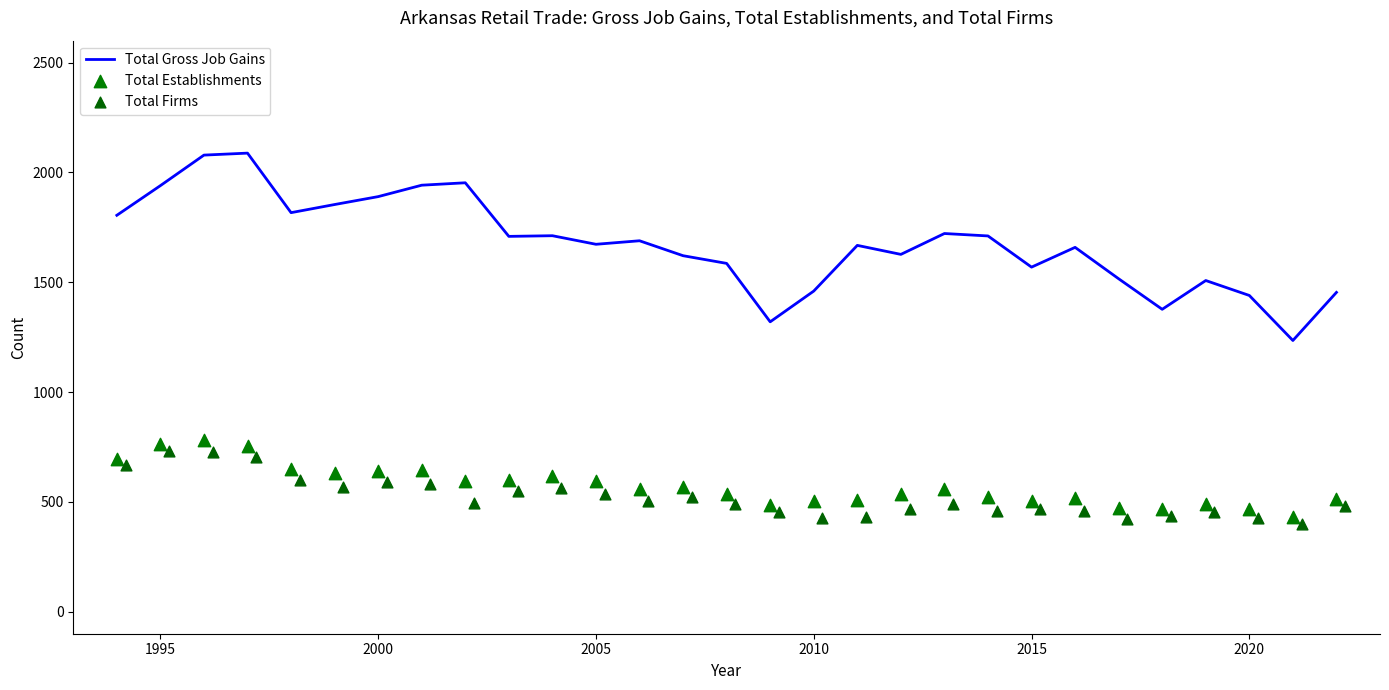

The Total Gross Job Gains series shows 2372 at 2015. True or false?

False